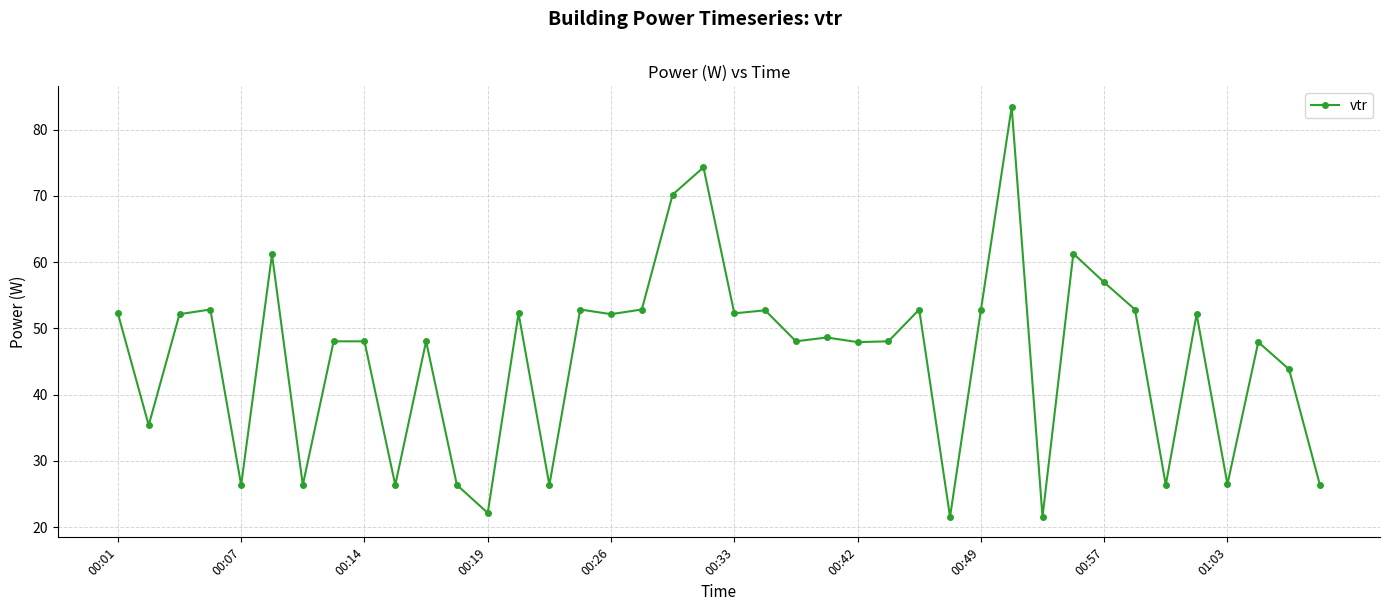

True or false: the data has more than 1 interior local peaks.

True